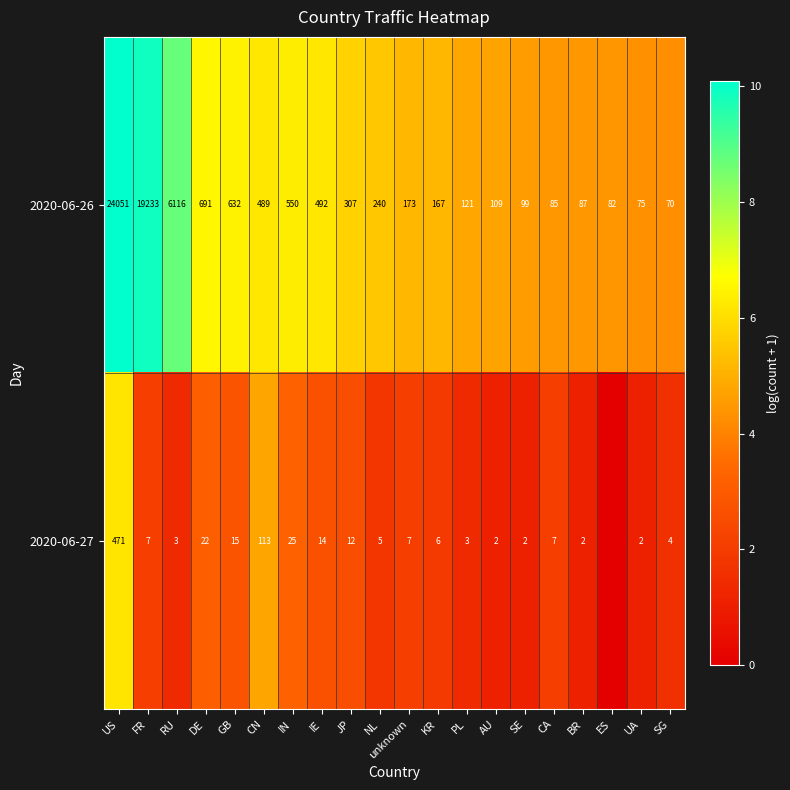

True or false: 2020-06-26 has a value of 106 at SG.

False